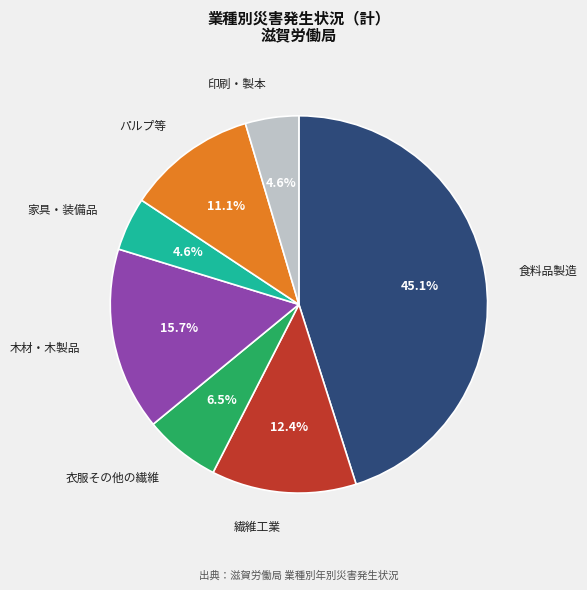

Does 食料品製造 account for over 50% of the chart?

No